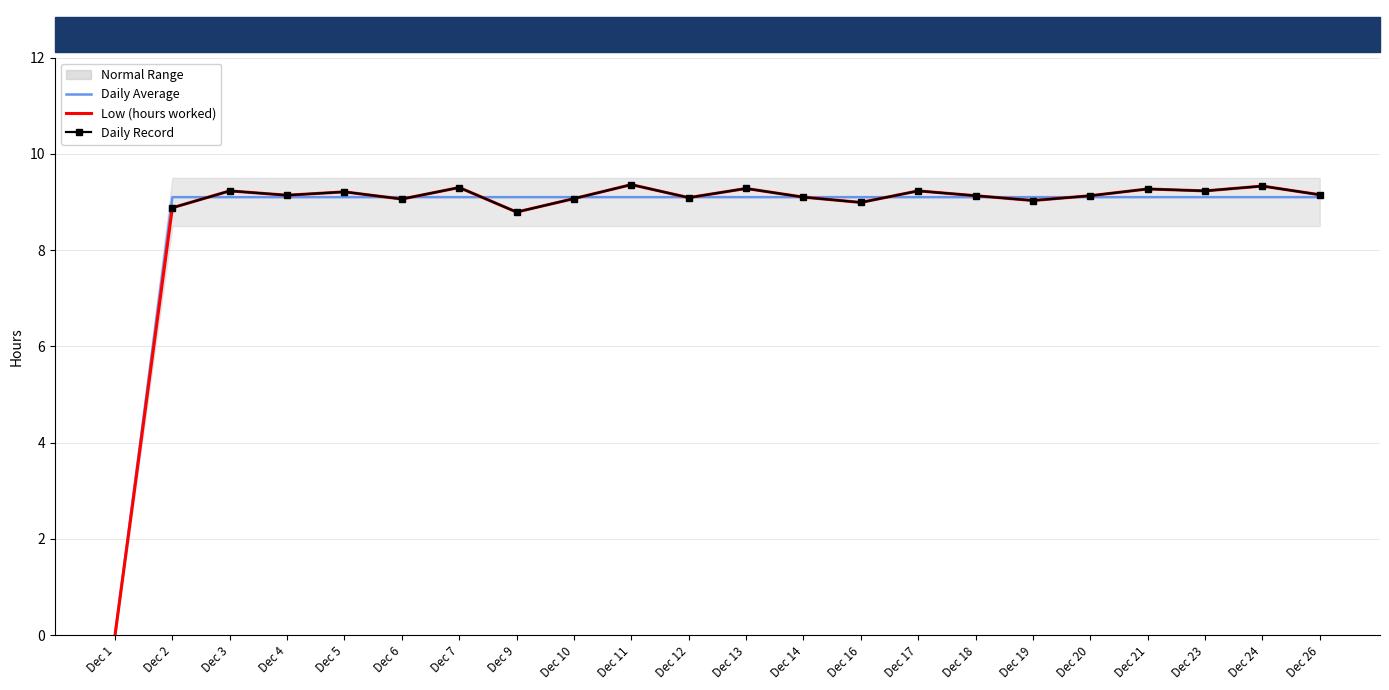

Which category has the highest value across all series?

Dec 11